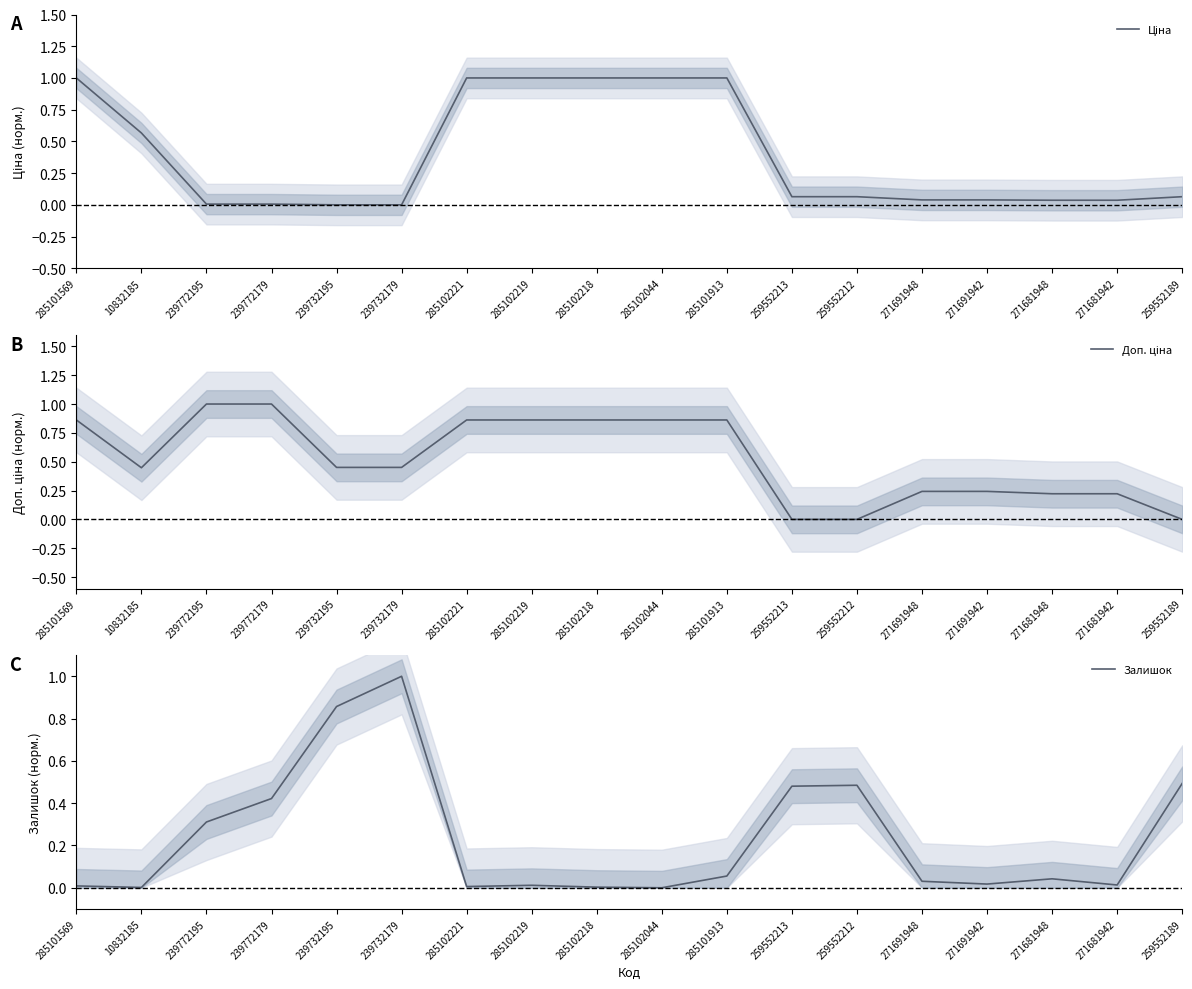

List the labels in order of Доп. ціна value, largest first.

239772195, 239772179, 285101569, 285102221, 285102219, 285102218, 285102044, 285101913, 239732195, 239732179, 10832185, 271691948, 271691942, 271681948, 271681942, 259552213, 259552212, 259552189